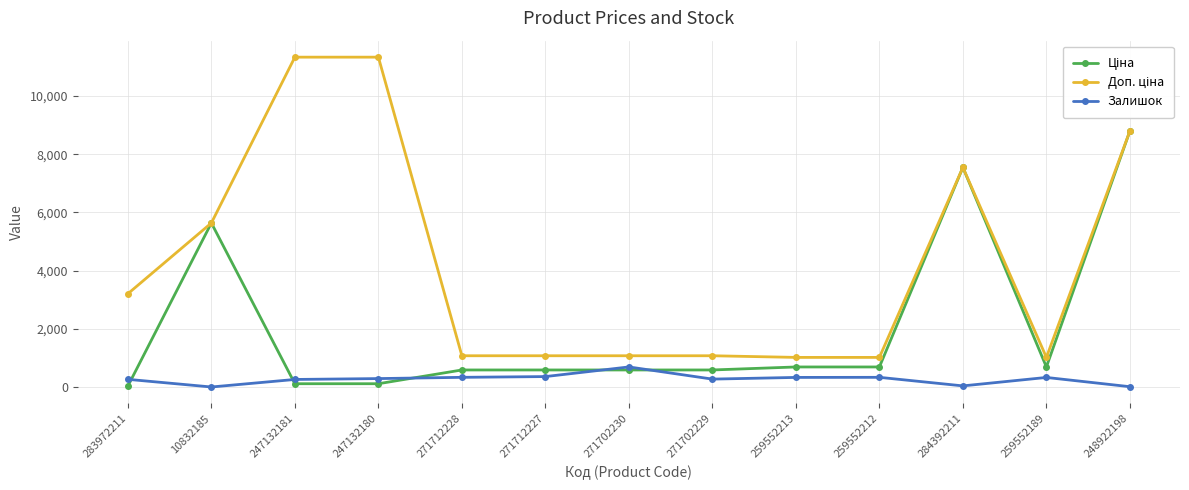

What is the maximum value for Залишок?

690.0